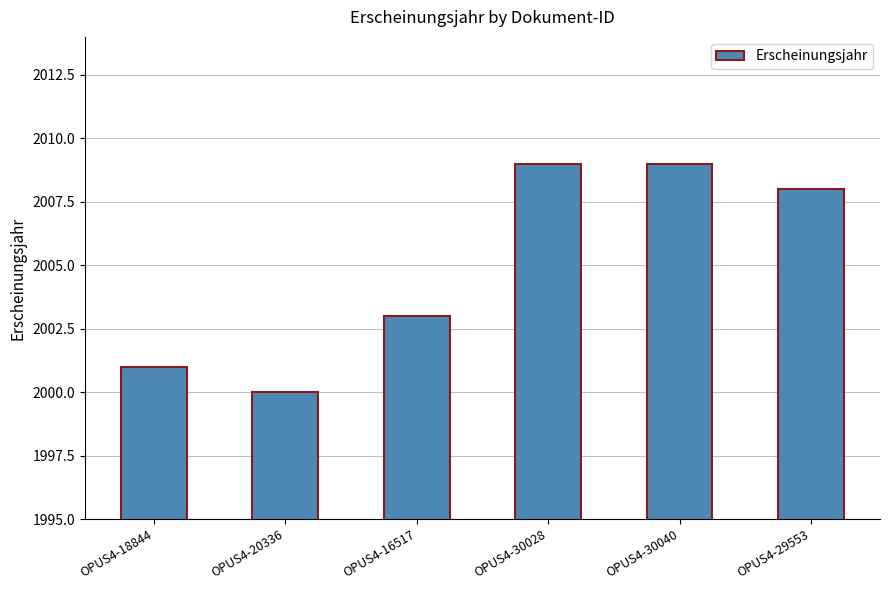

Which has a higher value, OPUS4-30040 or OPUS4-29553?

OPUS4-30040